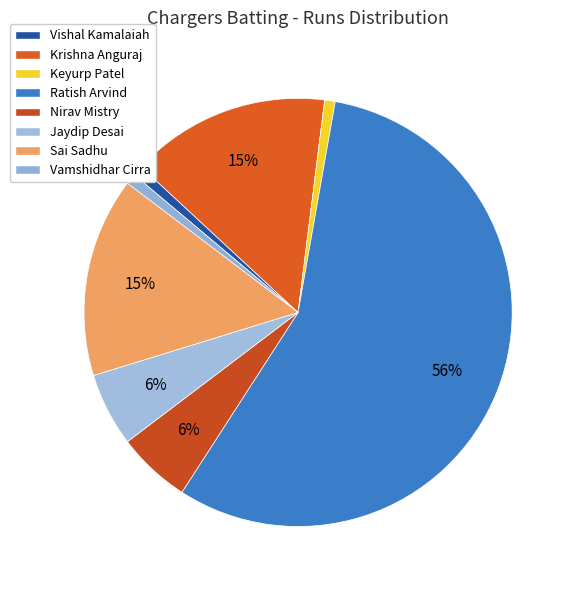

What portion of the pie excludes Keyurp Patel?

99.2%